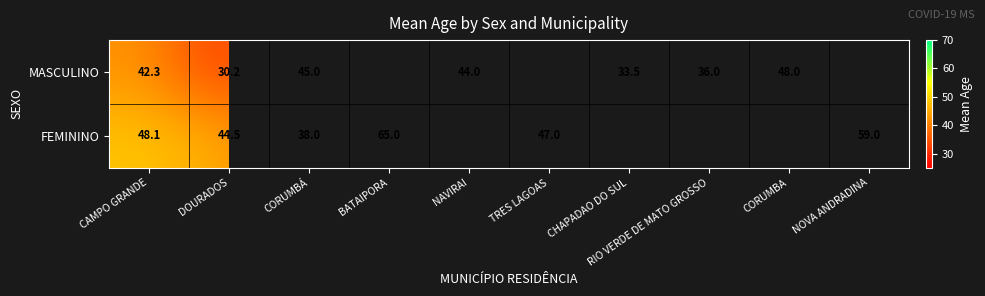

What is the maximum value shown in the chart?

65.0